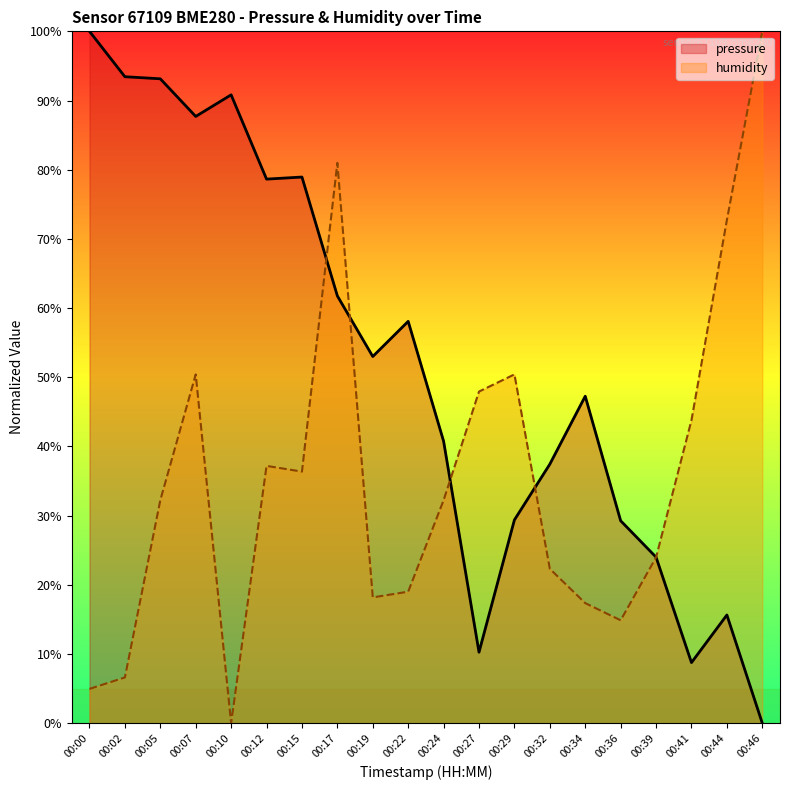

Reading right to left, transcribe all the data shown in this chart.

pressure: 0.0	15.6	8.8	24.0	29.3	47.3	37.4	29.4	10.3	40.8	58.1	53.0	61.8	78.9	78.6	90.8	87.7	93.1	93.4	100.0
humidity: 100.0	72.7	43.8	24.0	14.9	17.4	22.3	50.4	47.9	32.2	19.0	18.2	81.0	36.4	37.2	0.0	50.4	32.2	6.6	5.0